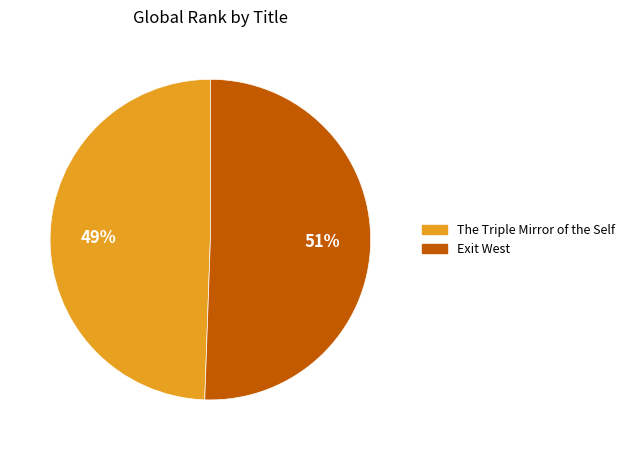

To the nearest percent, what percentage of the pie is Exit West?

51%